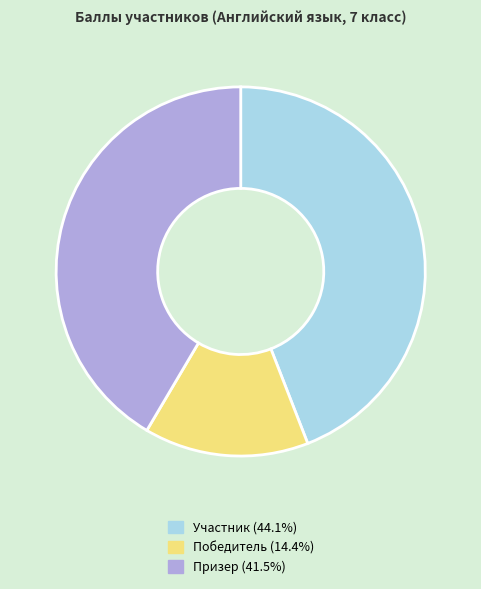

Does Призер (41.5%) account for over 50% of the chart?

No